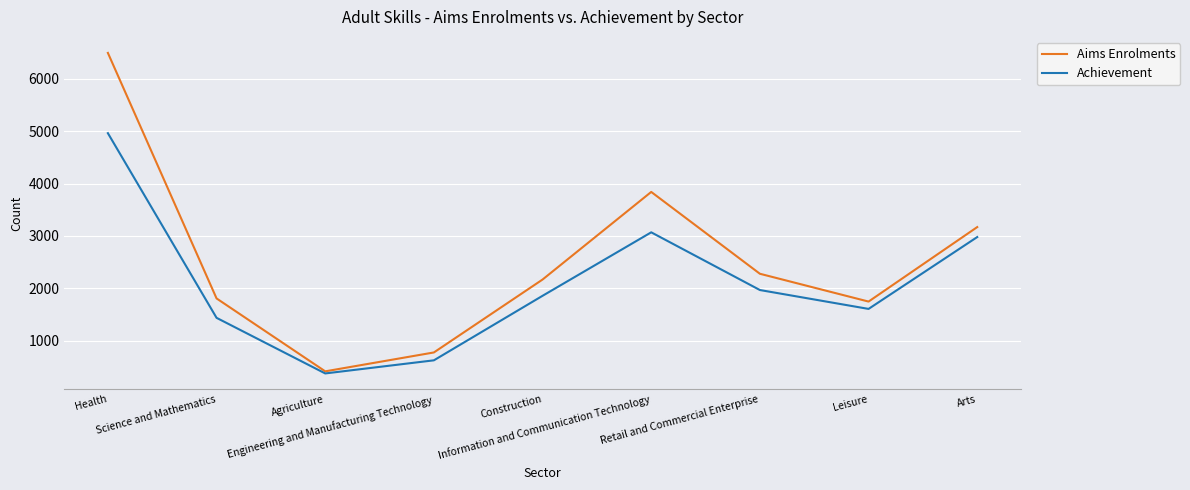

List the series in order of their overall mean, lowest first.

Achievement, Aims Enrolments